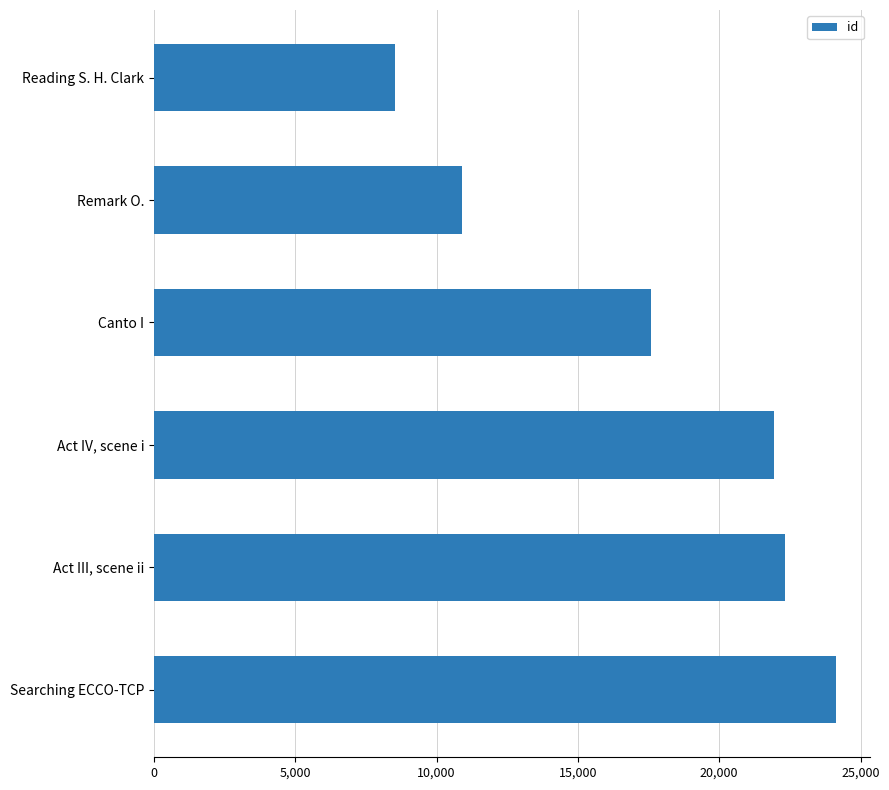

Approximately how many times larger is the value at Searching ECCO-TCP compared to Canto I?

1.4